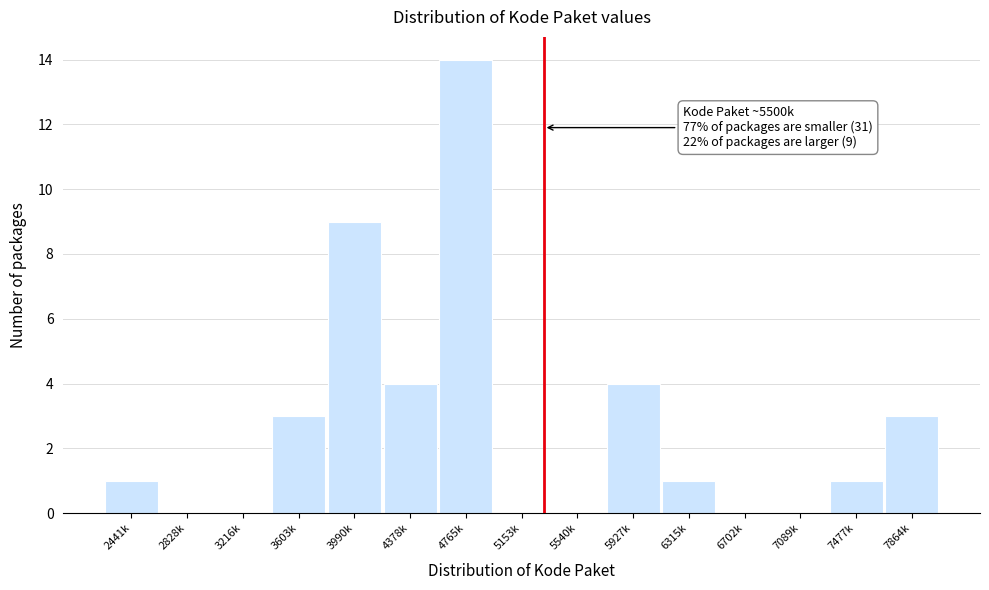

Reading left to right, extract all data points from this chart.

2441k=1	2828k=0	3216k=0	3603k=3	3990k=9	4378k=4	4765k=14	5153k=0	5540k=0	5927k=4	6315k=1	6702k=0	7089k=0	7477k=1	7864k=3